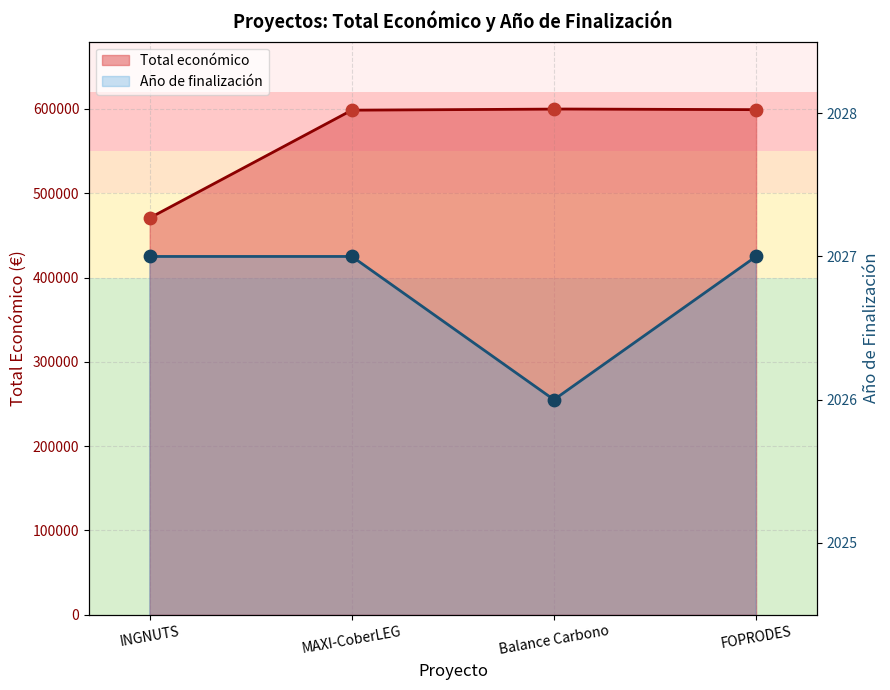

Which series reaches the minimum Y coordinate?

Año de finalización